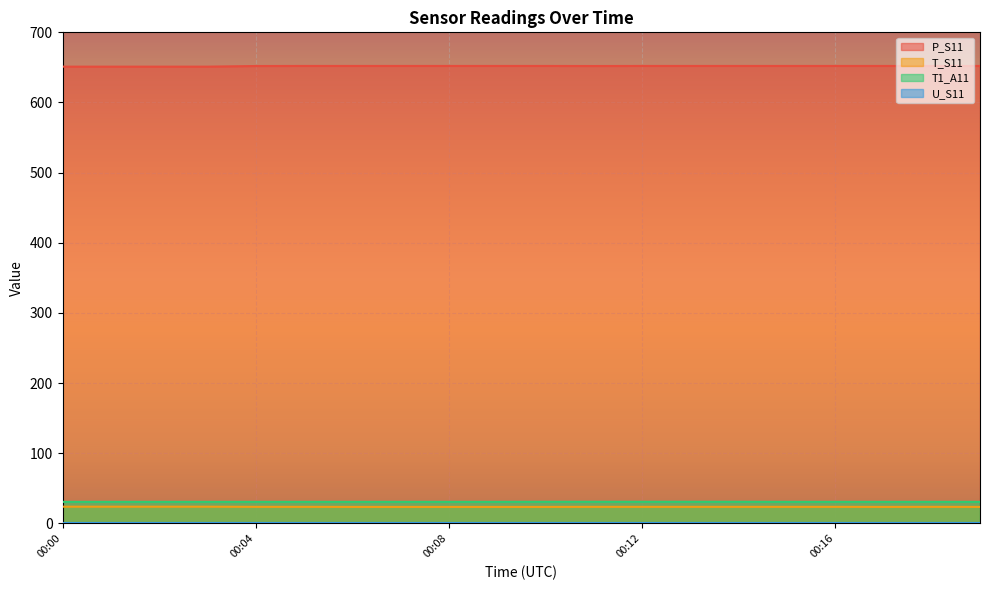

True or false: T1_A11 and P_S11 cross at least once.

False